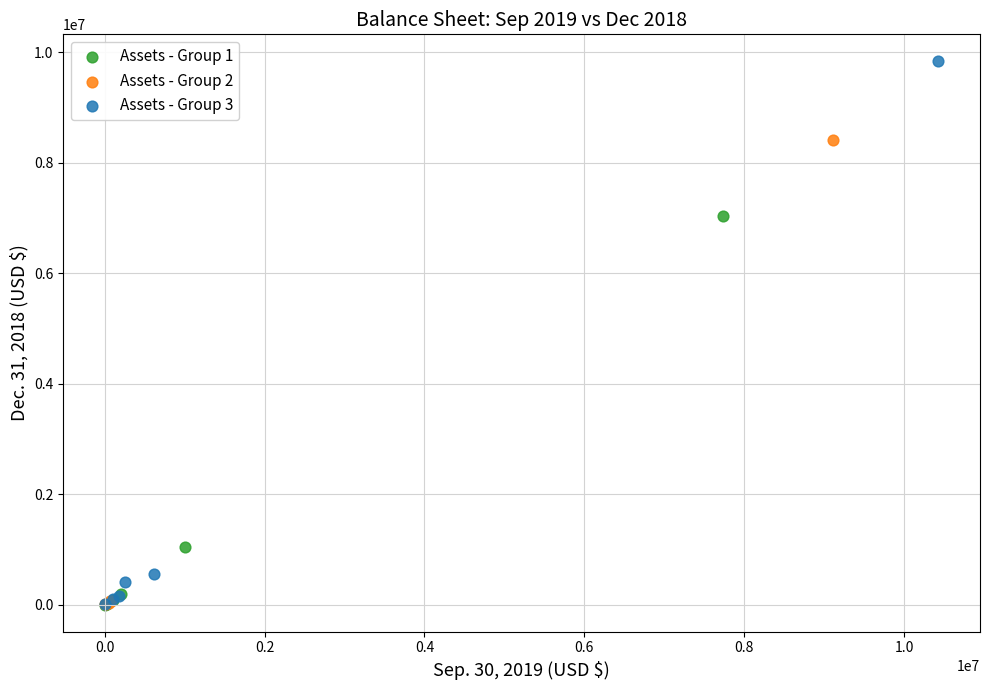

Which series contains the highest Y value?

Assets - Group 3